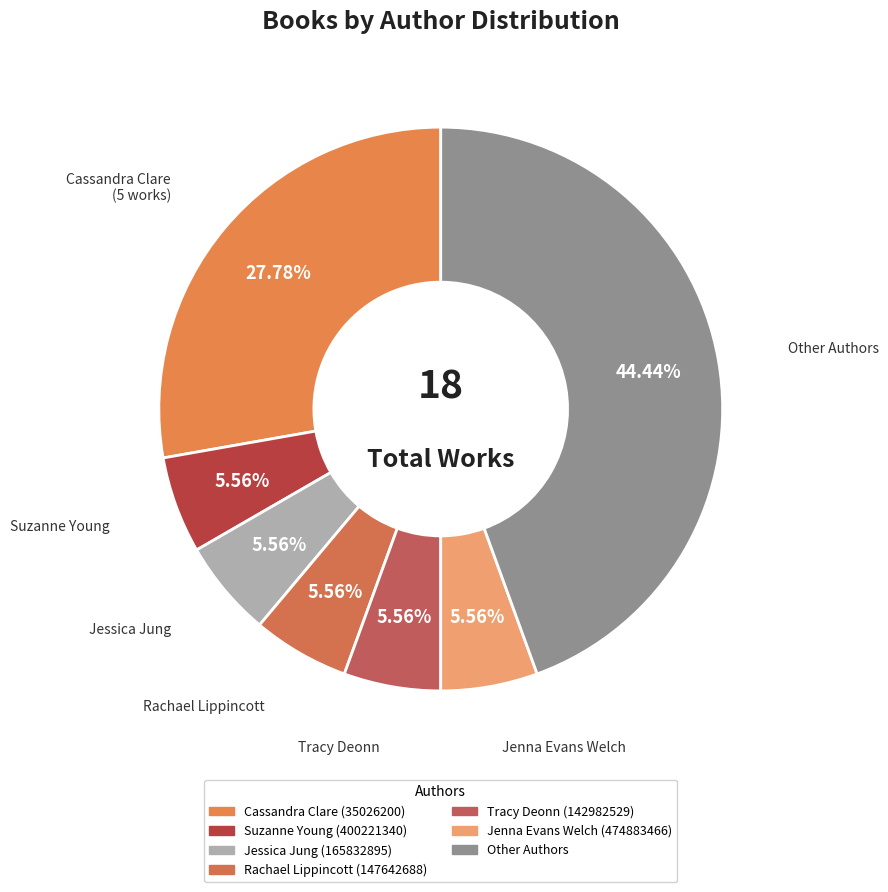

Which category has the biggest portion of the pie?

Other Authors